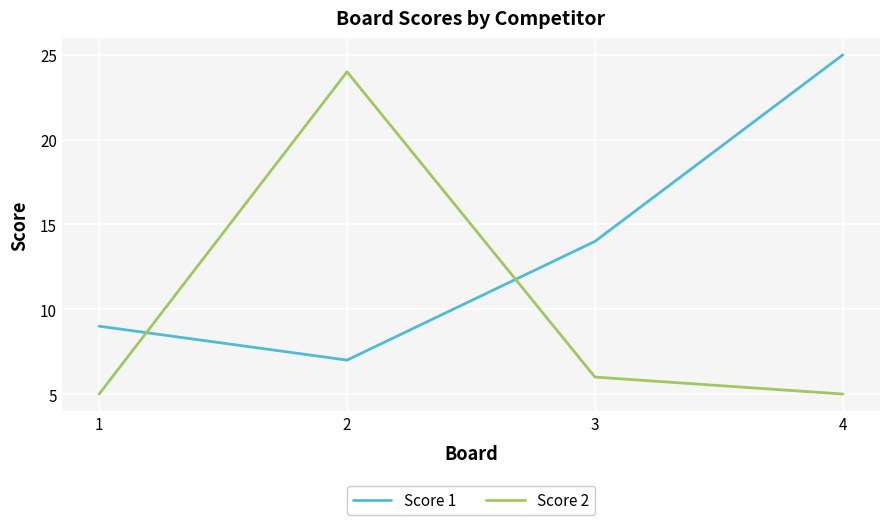

Where is the first local maximum for Score 2?

2